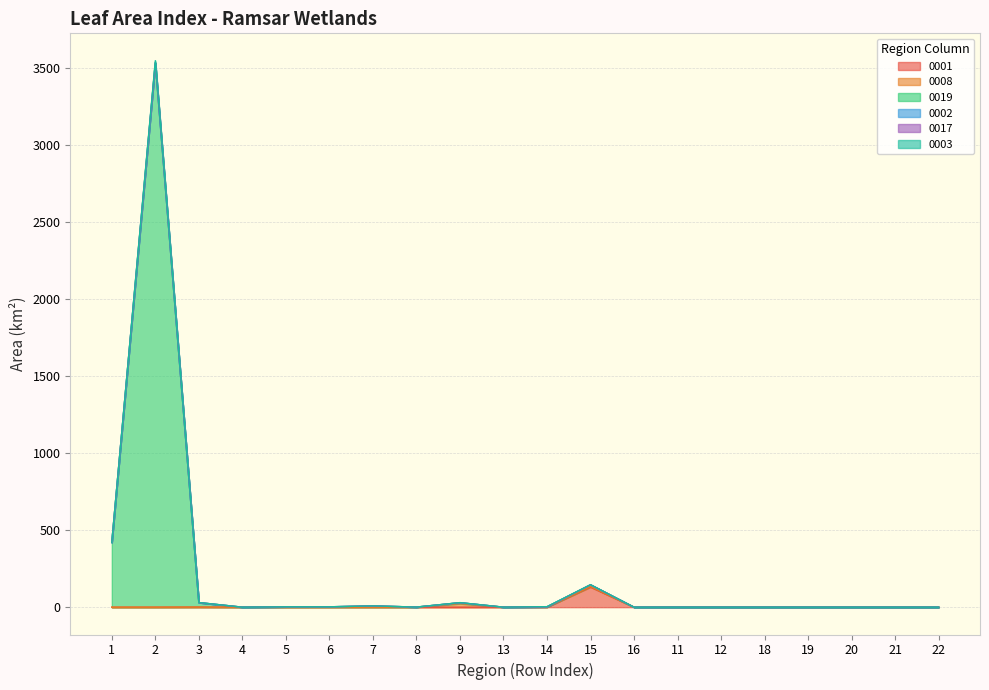

What is the highest value of the 0001 series?

130.9